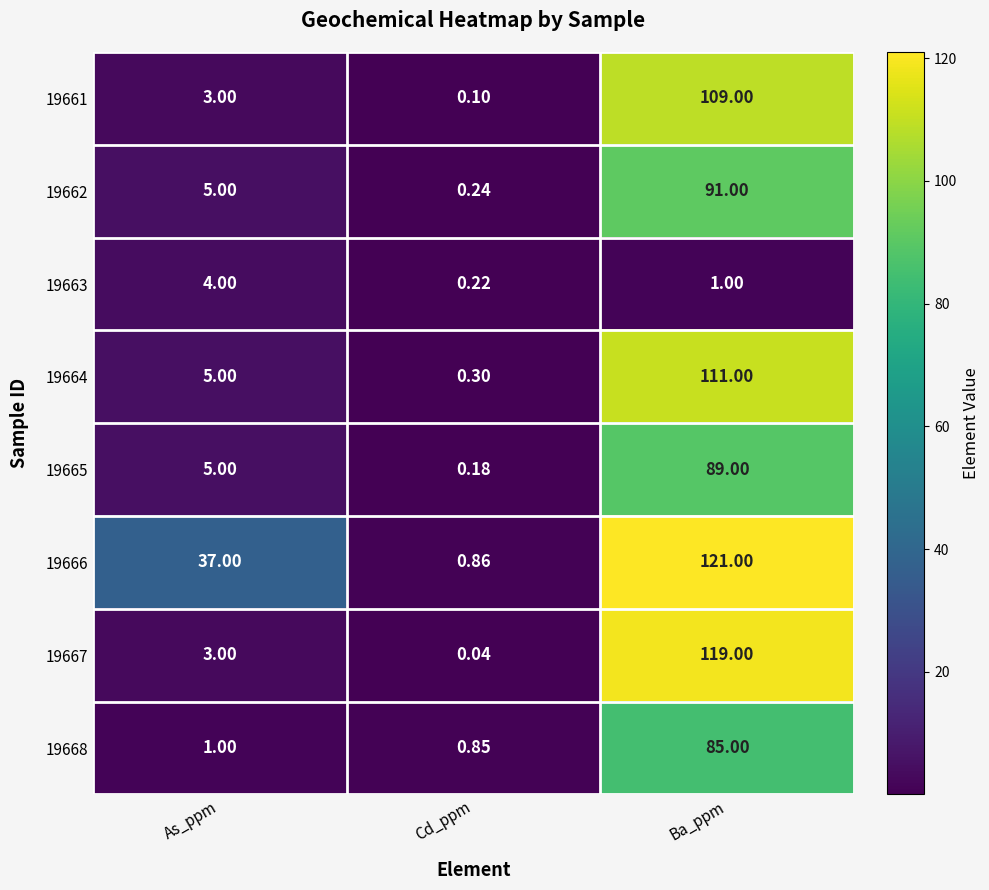

List the labels in order of 19664 value, smallest first.

Cd_ppm, As_ppm, Ba_ppm